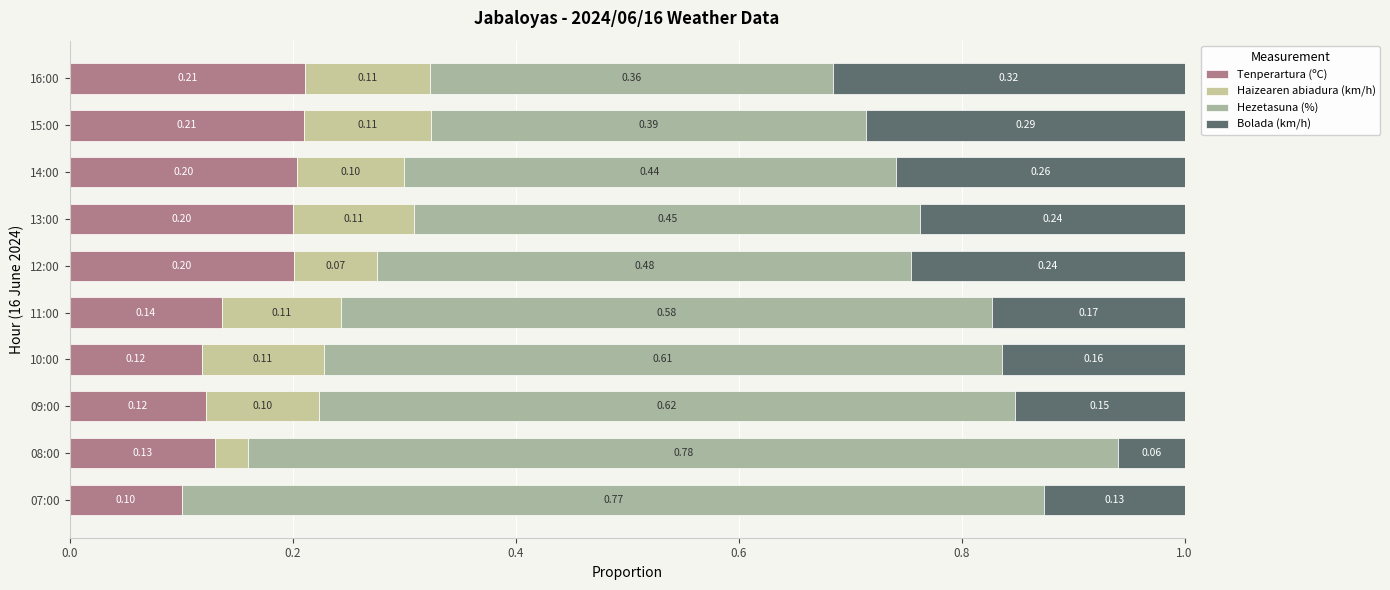

What is the average value of the Haizearen abiadura (km/h) series?

0.1